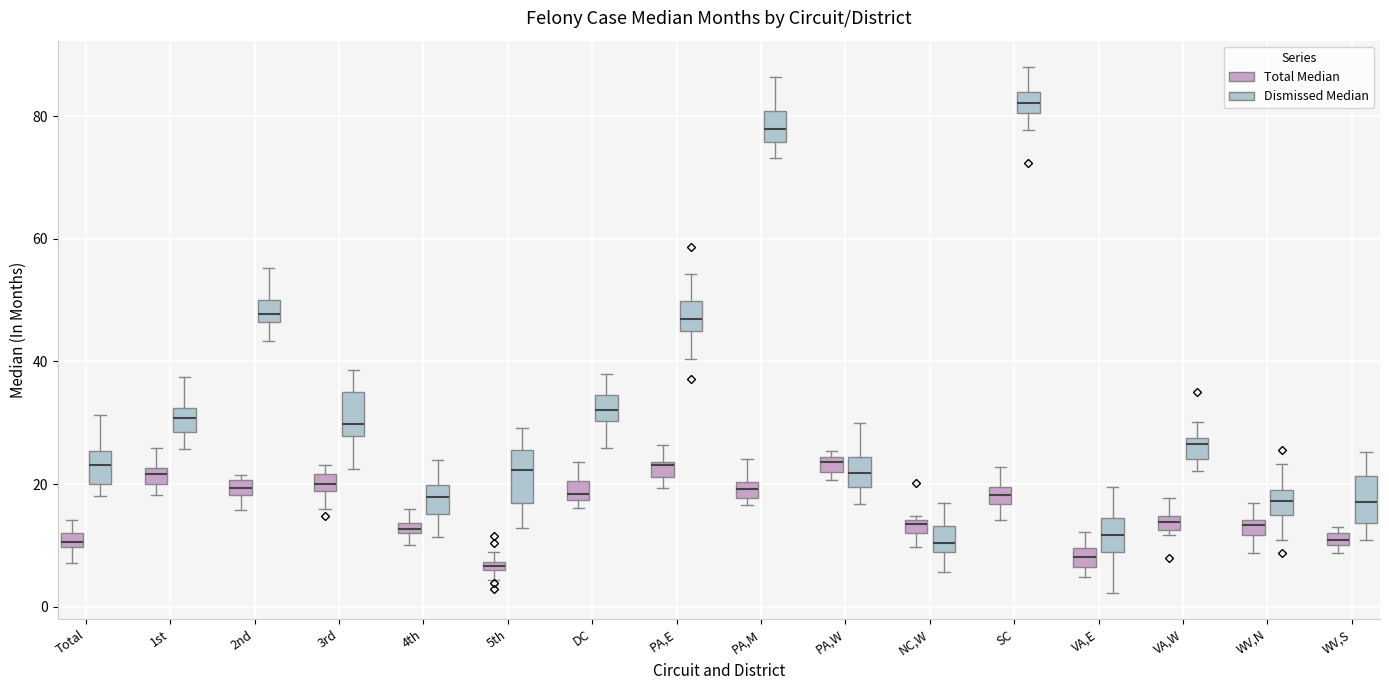

Which box's median line is the highest?

SC (Dismissed Median)